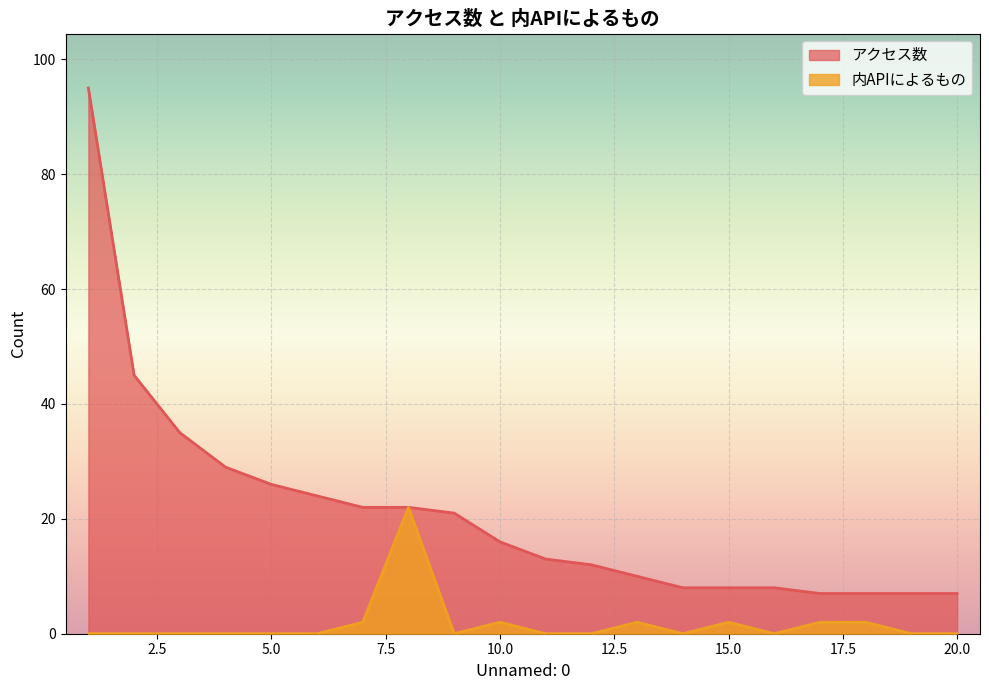

True or false: アクセス数 has a value of 14 at 15.0.

False